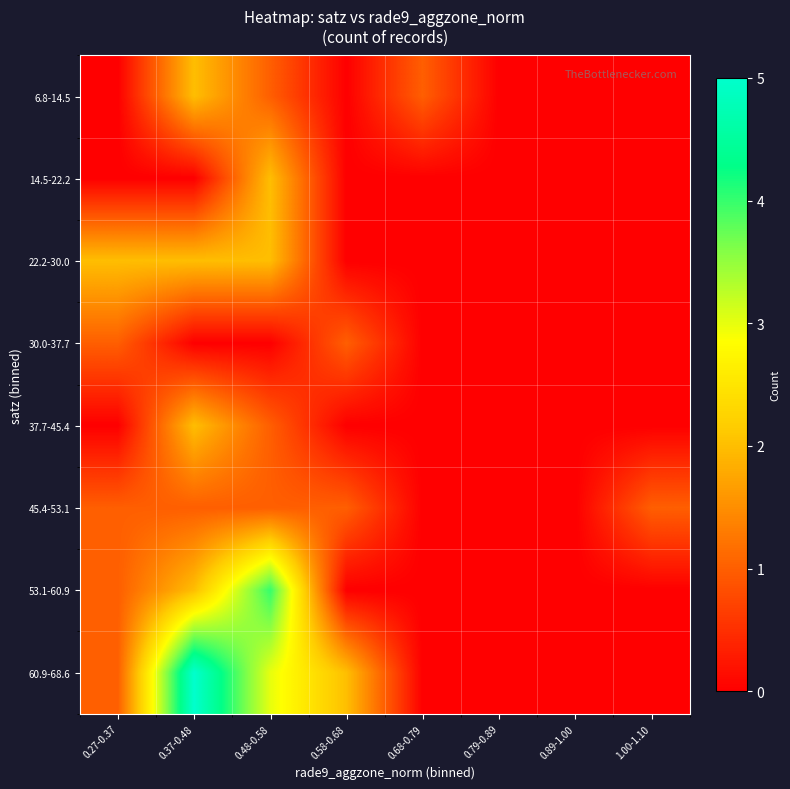

Reading left to right, extract all data points from this chart.

6.8-14.5: 0.27-0.37=0	0.37-0.48=2	0.48-0.58=1	0.58-0.68=0	0.68-0.79=1	0.79-0.89=0	0.89-1.00=0	1.00-1.10=0
14.5-22.2: 0.27-0.37=0	0.37-0.48=0	0.48-0.58=2	0.58-0.68=0	0.68-0.79=0	0.79-0.89=0	0.89-1.00=0	1.00-1.10=0
22.2-30.0: 0.27-0.37=2	0.37-0.48=2	0.48-0.58=2	0.58-0.68=0	0.68-0.79=0	0.79-0.89=0	0.89-1.00=0	1.00-1.10=0
30.0-37.7: 0.27-0.37=1	0.37-0.48=0	0.48-0.58=0	0.58-0.68=1	0.68-0.79=0	0.79-0.89=0	0.89-1.00=0	1.00-1.10=0
37.7-45.4: 0.27-0.37=0	0.37-0.48=2	0.48-0.58=1	0.58-0.68=0	0.68-0.79=0	0.79-0.89=0	0.89-1.00=0	1.00-1.10=0
45.4-53.1: 0.27-0.37=1	0.37-0.48=1	0.48-0.58=1	0.58-0.68=1	0.68-0.79=0	0.79-0.89=0	0.89-1.00=0	1.00-1.10=1
53.1-60.9: 0.27-0.37=1	0.37-0.48=2	0.48-0.58=4	0.58-0.68=0	0.68-0.79=0	0.79-0.89=0	0.89-1.00=0	1.00-1.10=0
60.9-68.6: 0.27-0.37=1	0.37-0.48=5	0.48-0.58=3	0.58-0.68=2	0.68-0.79=0	0.79-0.89=0	0.89-1.00=0	1.00-1.10=0